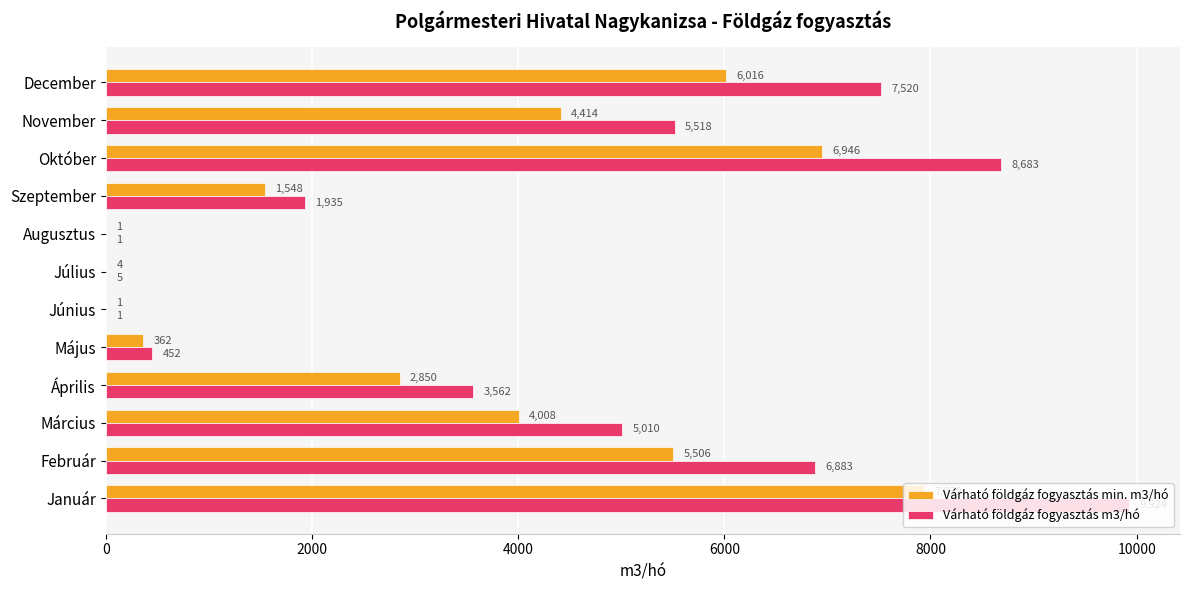

Is it true that Várható földgáz fogyasztás min. m3/hó equals 6016.0 at December?

True